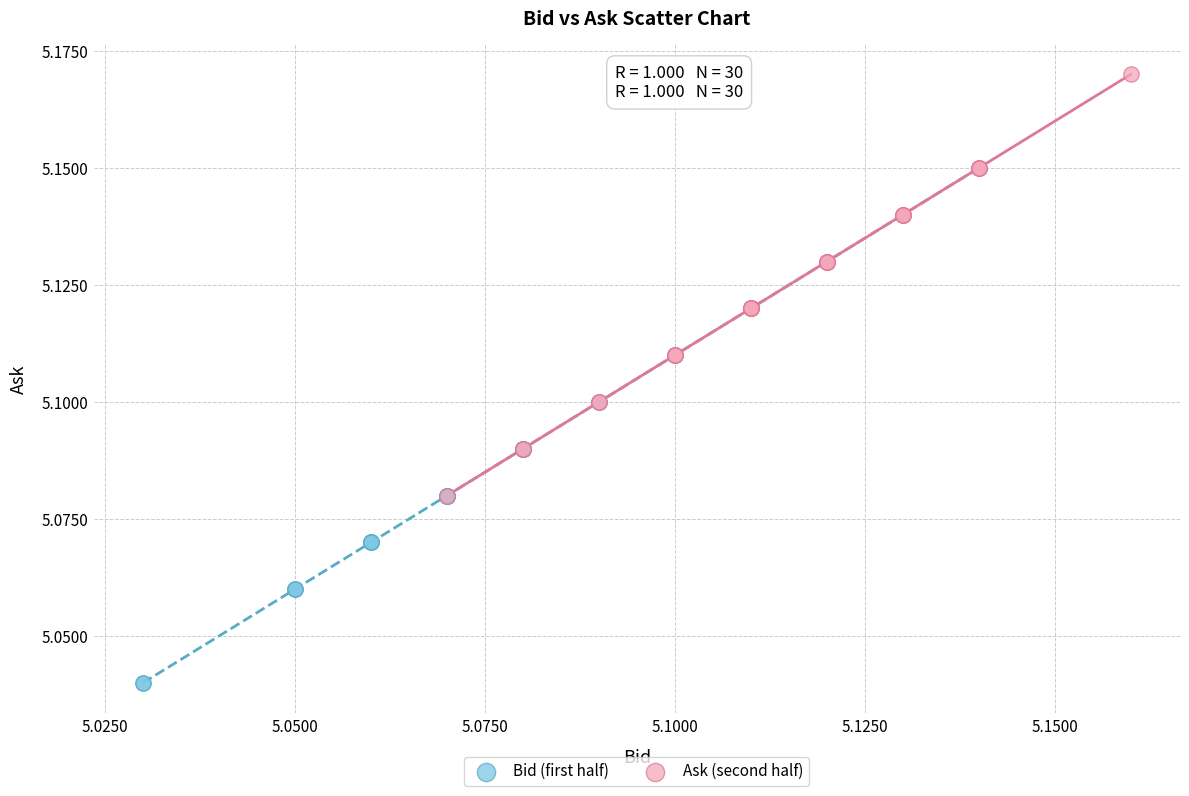

Which series contains the highest Y value?

Ask (second half)